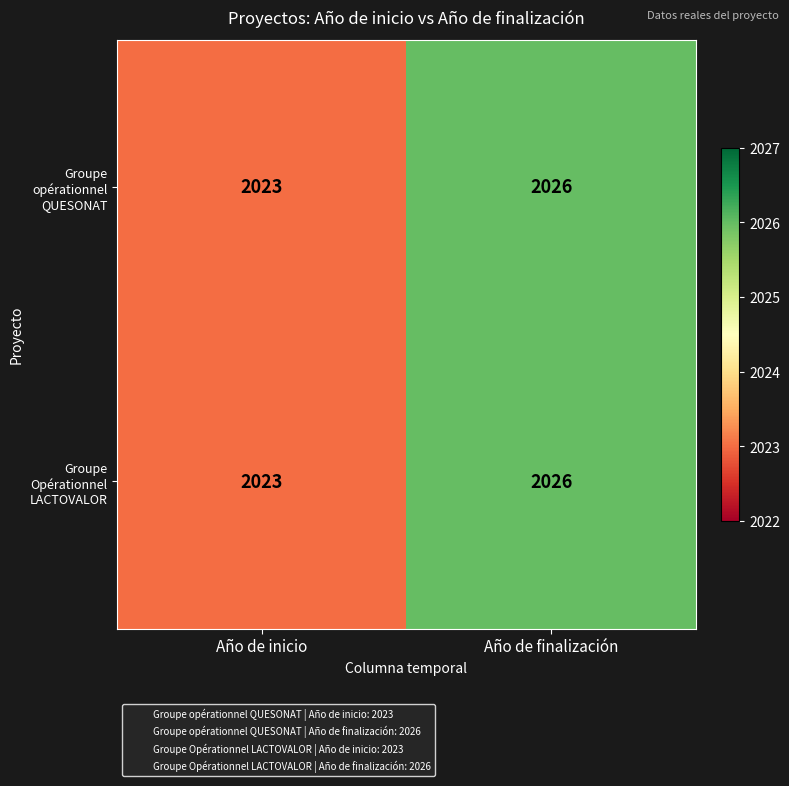

What is the sum of the Groupe opérationnel QUESONAT values at Año de finalización and Año de inicio?

4049